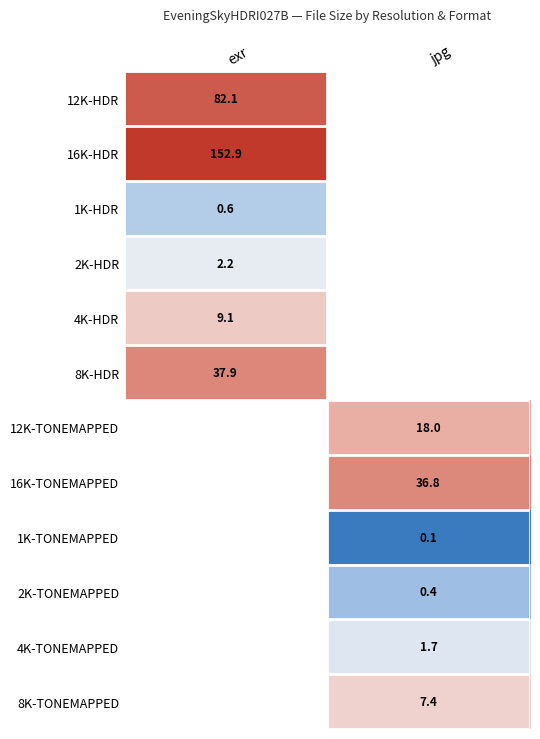

Is the value of 2K-HDR at exr greater than the value of 1K-TONEMAPPED at jpg?

Yes